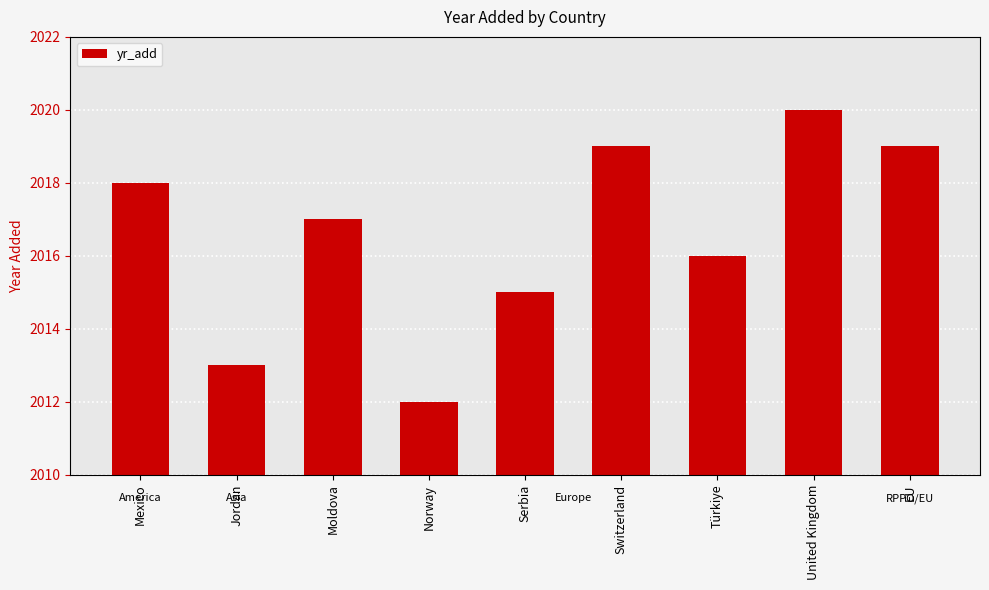

List the labels in order of value, largest first.

United Kingdom, Switzerland, EU, Mexico, Moldova, Türkiye, Serbia, Jordan, Norway